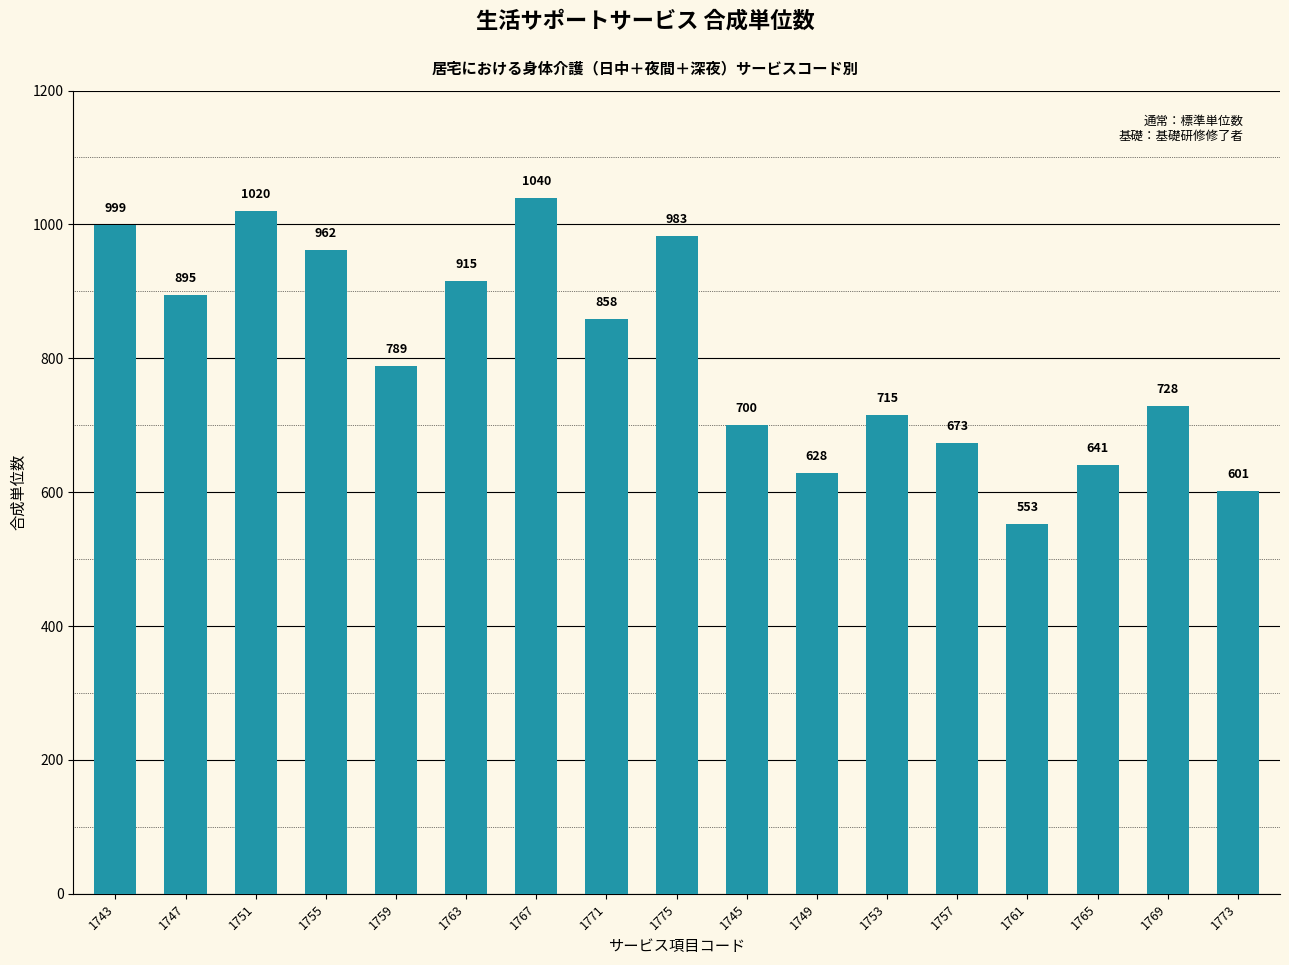

Does the chart contain stacked bars?

No